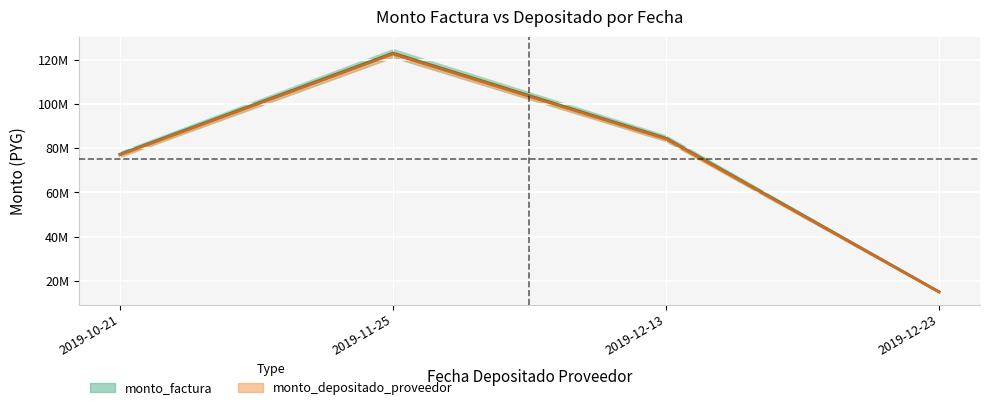

Rank the series at 2019-12-23 from lowest to highest value.

monto_depositado_proveedor, monto_factura